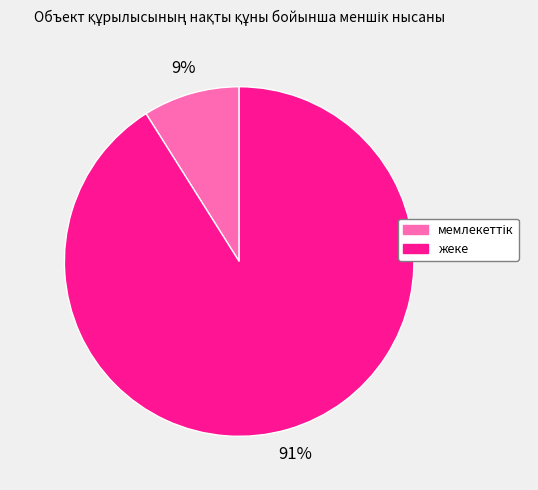

Count the number of slices in the pie.

2